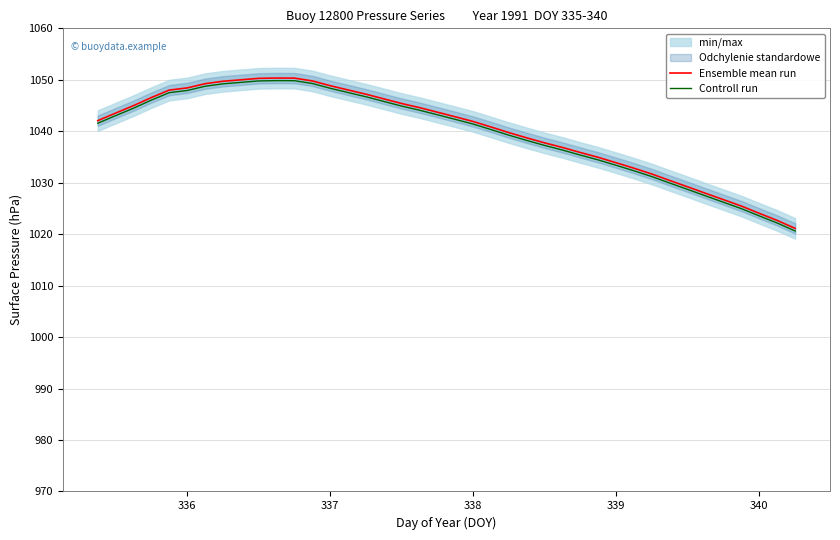

True or false: Ensemble mean run and Controll run intersect in this chart.

False